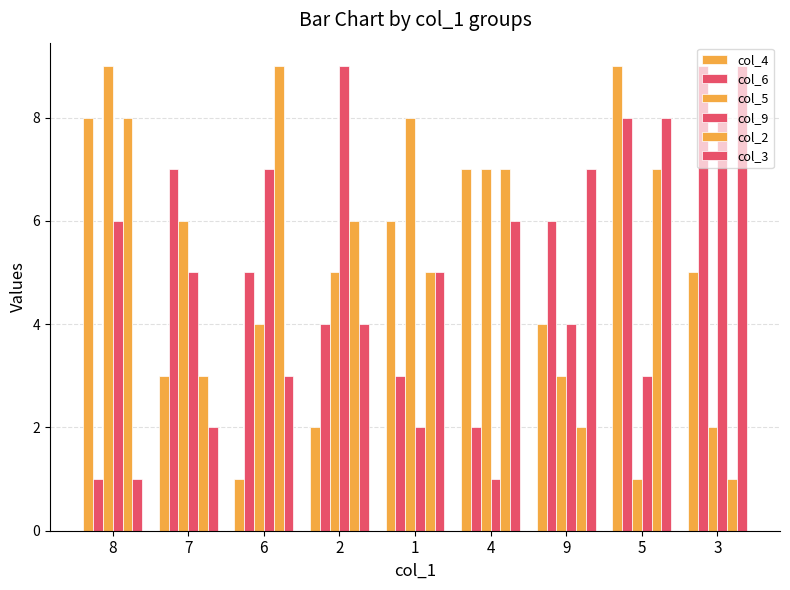

Reading left to right, extract all data points from this chart.

col_4: 8=8	7=3	6=1	2=2	1=6	4=7	9=4	5=9	3=5
col_6: 8=1	7=7	6=5	2=4	1=3	4=2	9=6	5=8	3=9
col_5: 8=9	7=6	6=4	2=5	1=8	4=7	9=3	5=1	3=2
col_9: 8=6	7=5	6=7	2=9	1=2	4=1	9=4	5=3	3=8
col_2: 8=8	7=3	6=9	2=6	1=5	4=7	9=2	5=7	3=1
col_3: 8=1	7=2	6=3	2=4	1=5	4=6	9=7	5=8	3=9